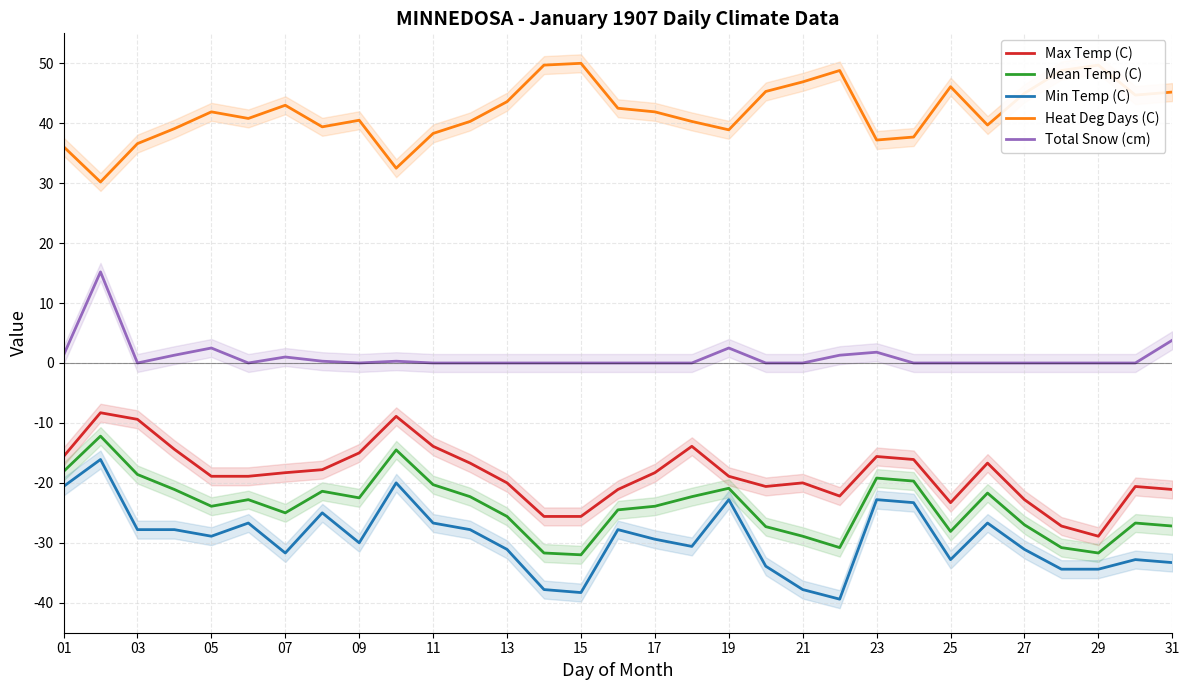

The value of Min Temp (C) at 23 is -22.8. True or false?

True